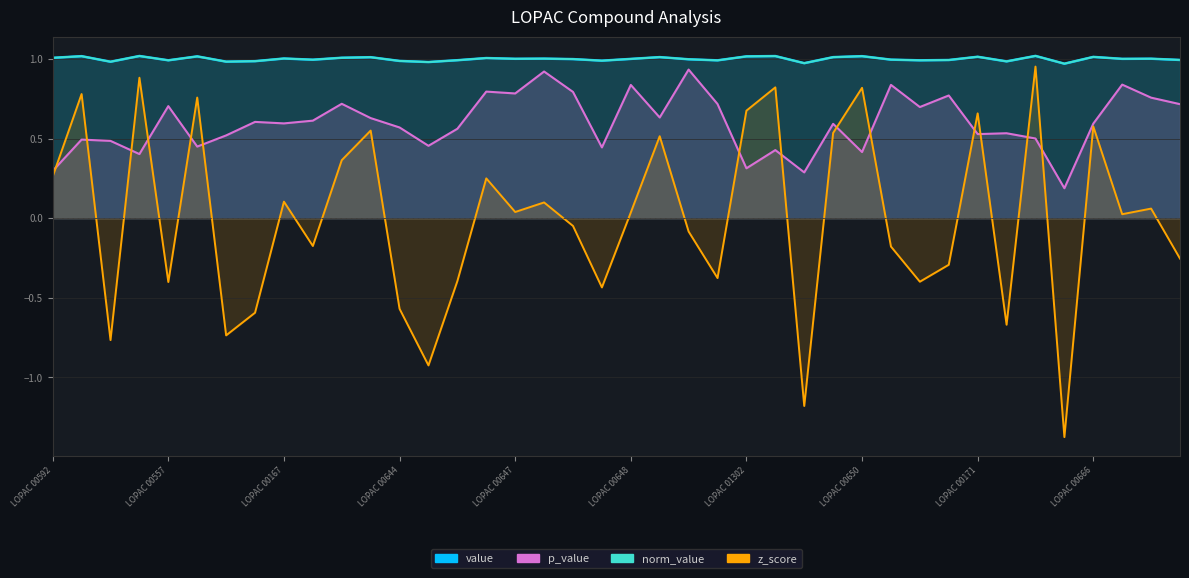

What is the label of the 18th point from the left?

LOPAC 00649